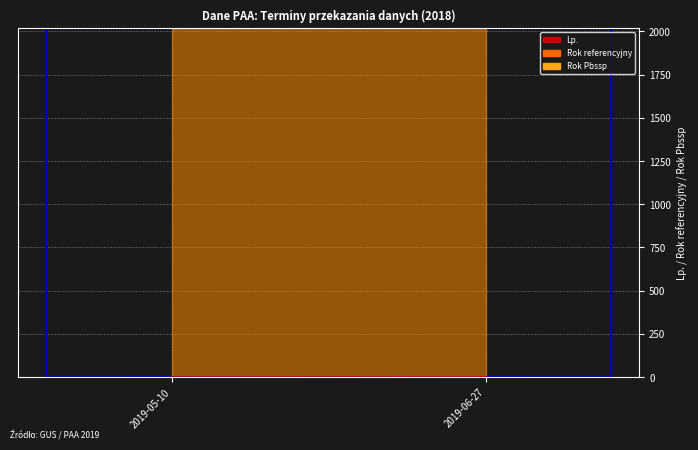

What is the smallest value displayed?

1